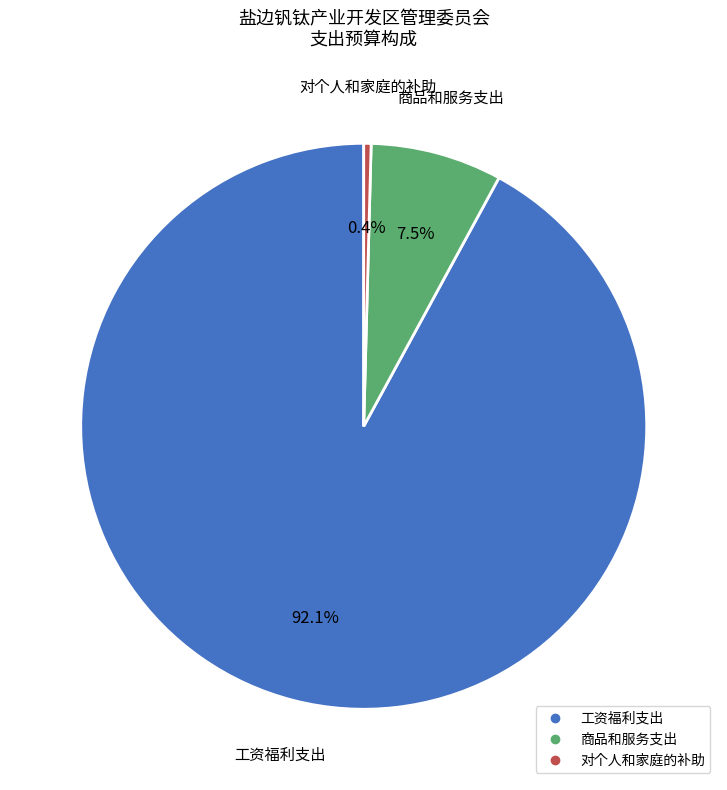

To the nearest percent, what is the combined percentage of 工资福利支出 and 对个人和家庭的补助?

92%